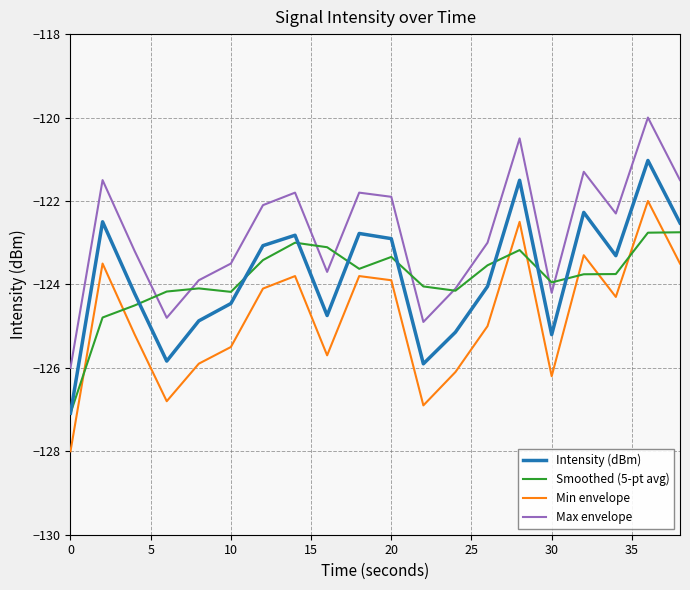

True or false: Smoothed (5-pt avg) has more than 2 interior local peaks.

True